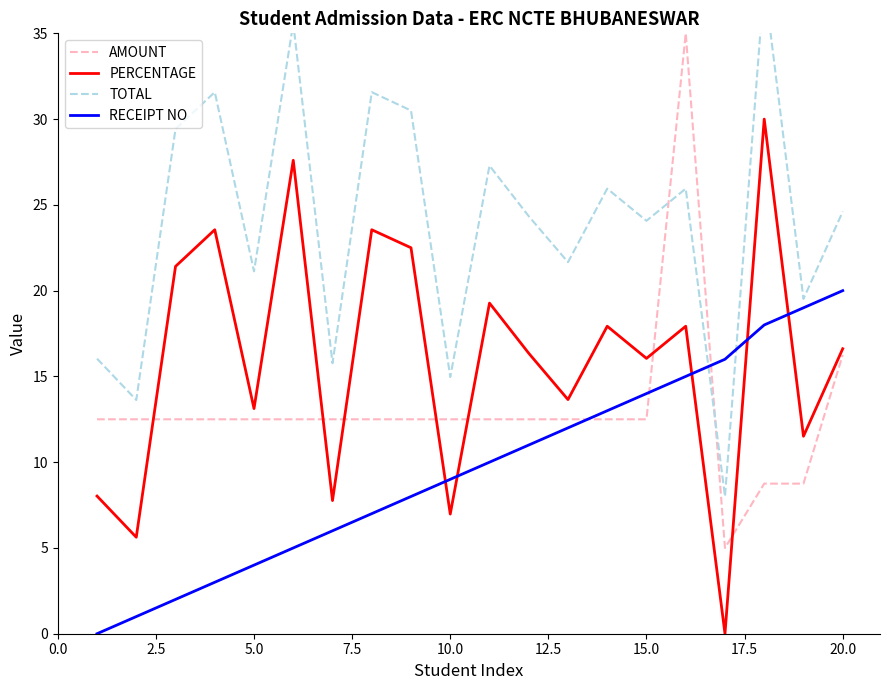

True or false: AMOUNT and RECEIPT NO intersect in this chart.

True